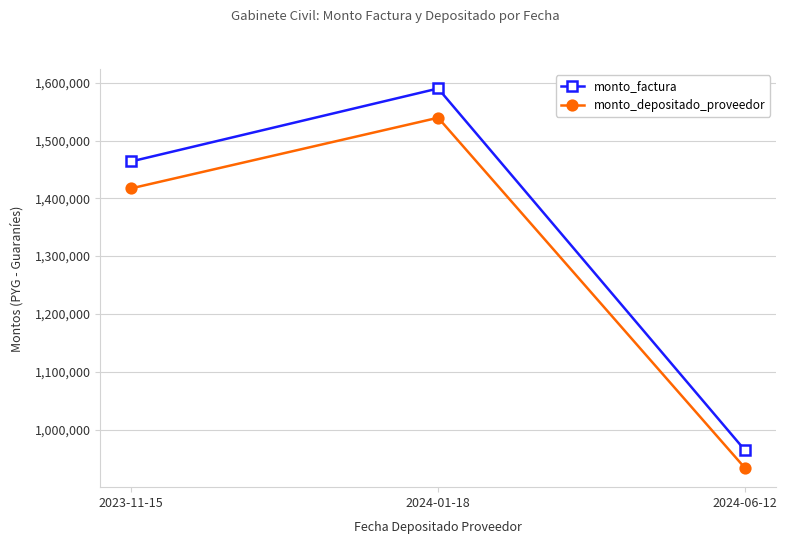

What is the lowest value of the monto_factura series?

963760